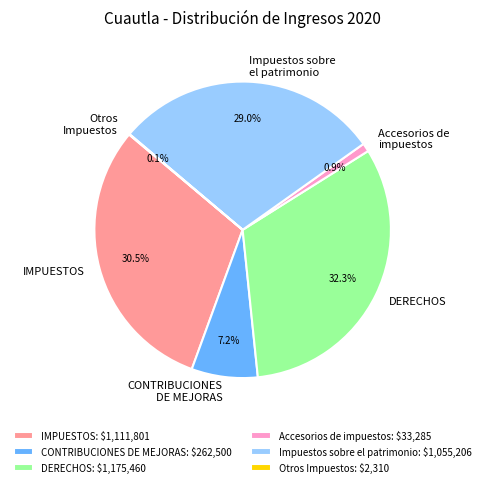

Is DERECHOS the majority of the pie?

No